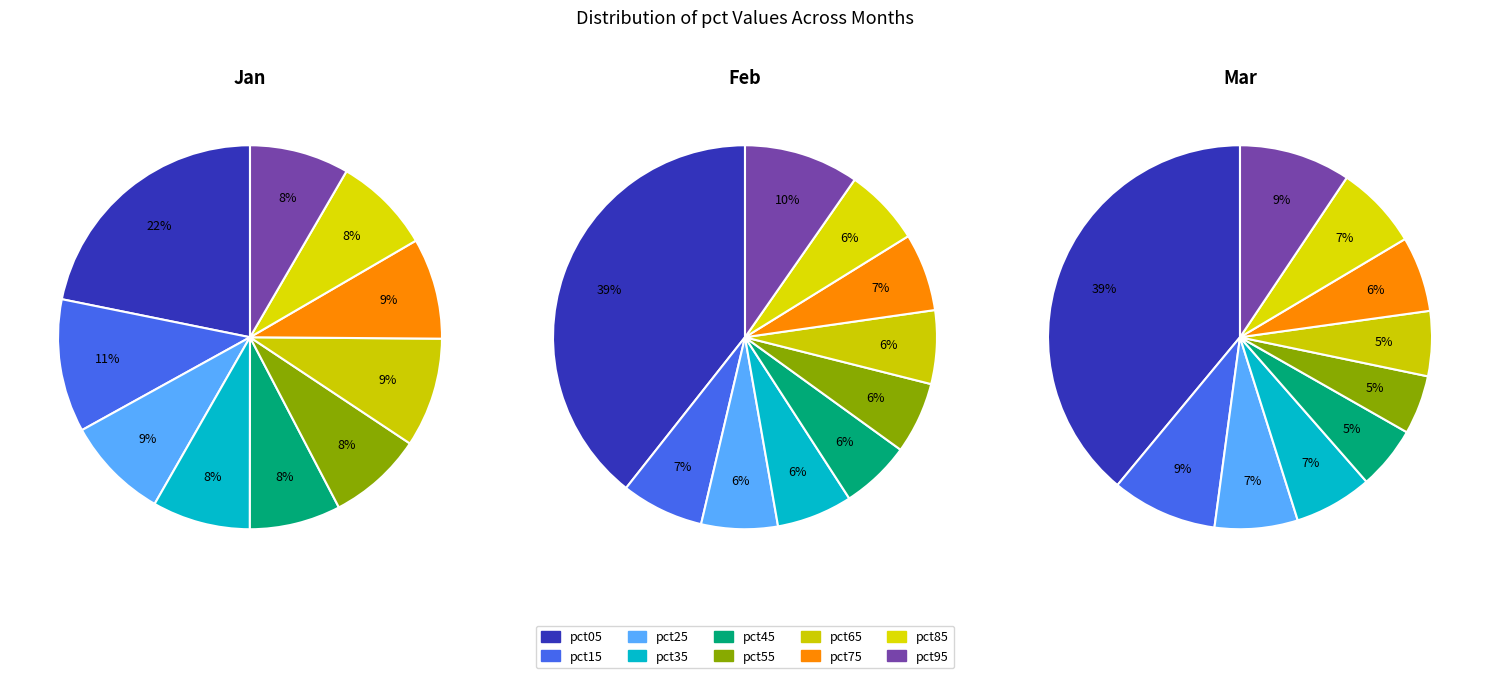

Does any single category account for the majority?

No